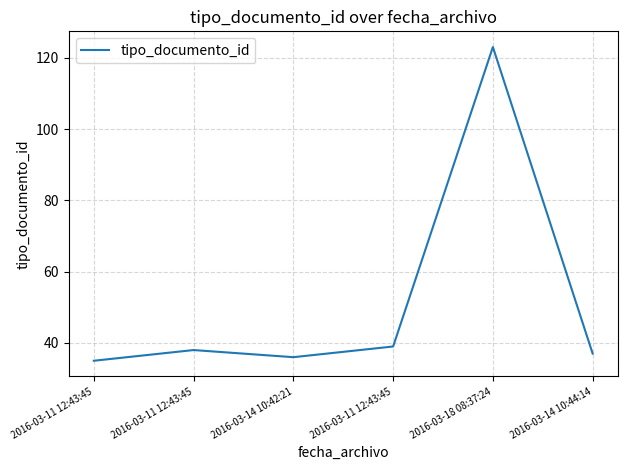

Does the chart have visible grid lines?

Yes